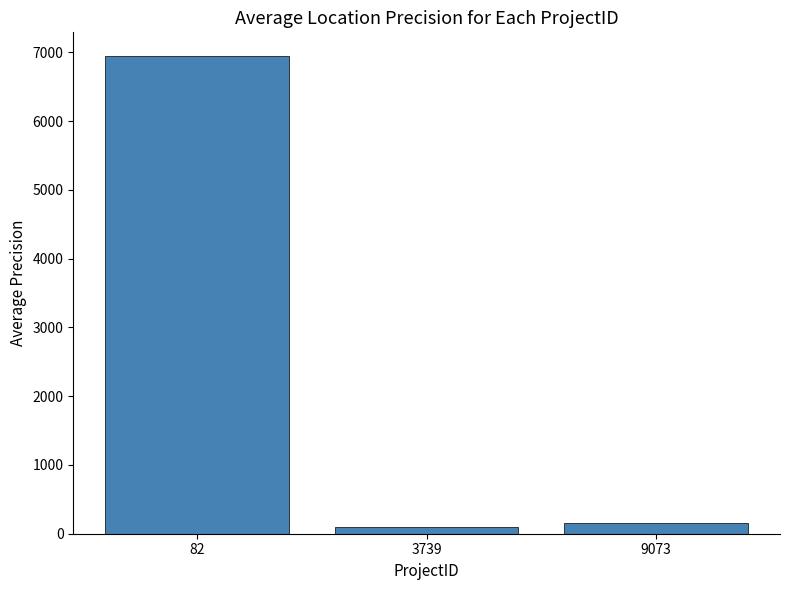

What is the value of the 2nd bar from the left?

100.0